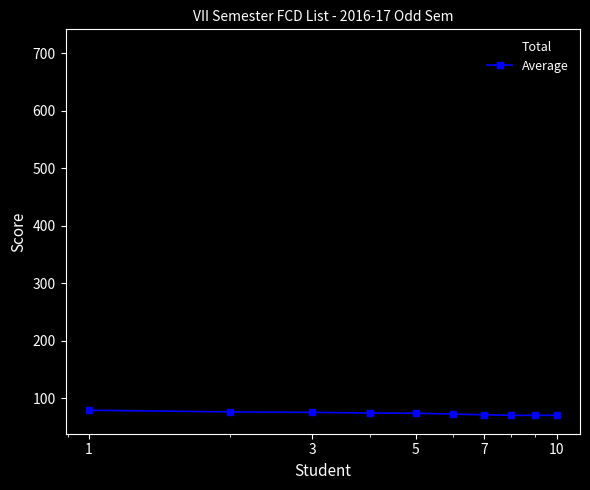

What is the value of the Total point at the 1st from the left?

710.0